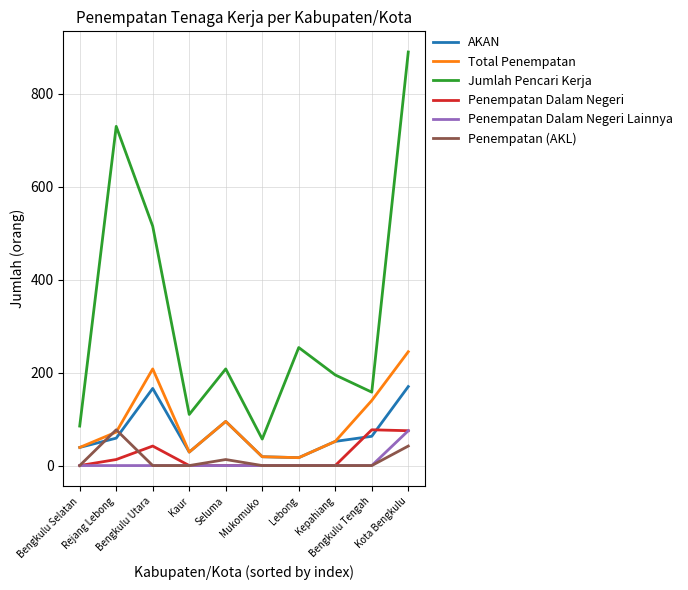

Which series has the largest range (max minus min)?

Jumlah Pencari Kerja